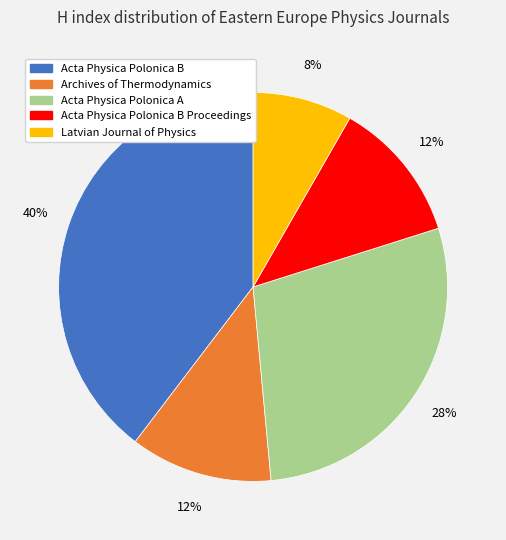

Is there any slice that represents more than half of the pie?

No